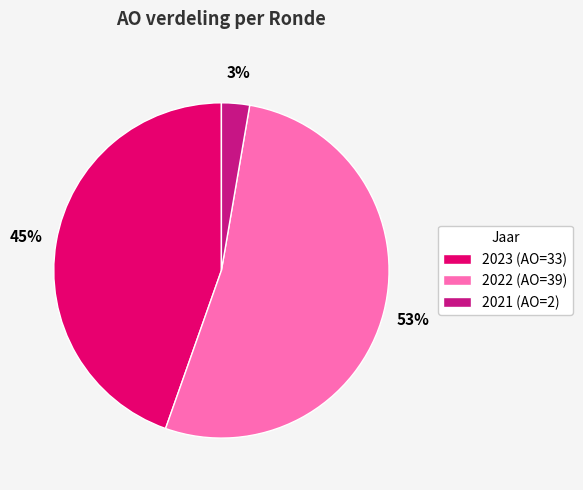

Is 2022 (AO=39) the majority of the pie?

Yes